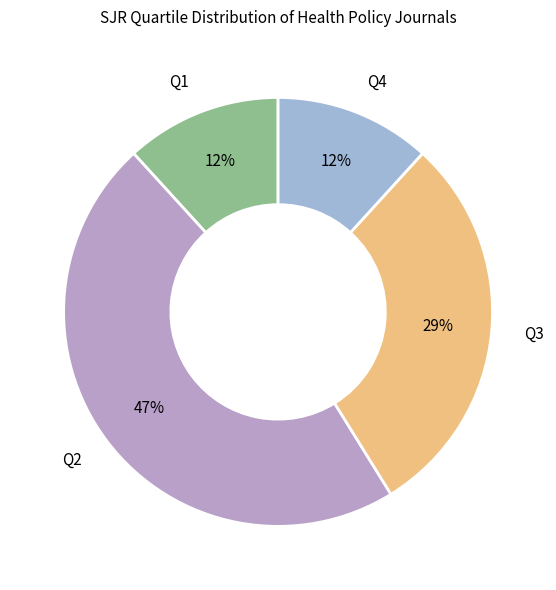

To the nearest percent, what is the combined percentage of Q3 and Q1?

41%